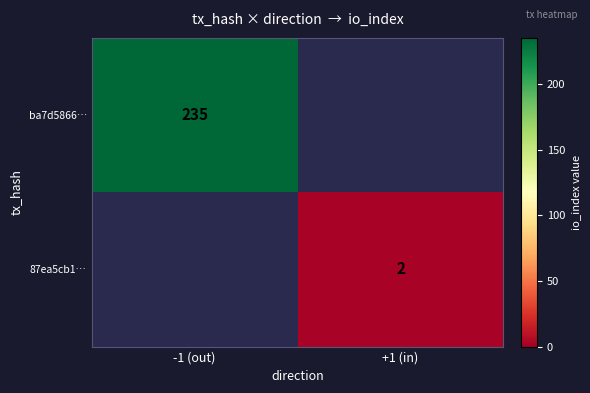

The 87ea5cb1… series shows 2 at +1 (in). True or false?

True